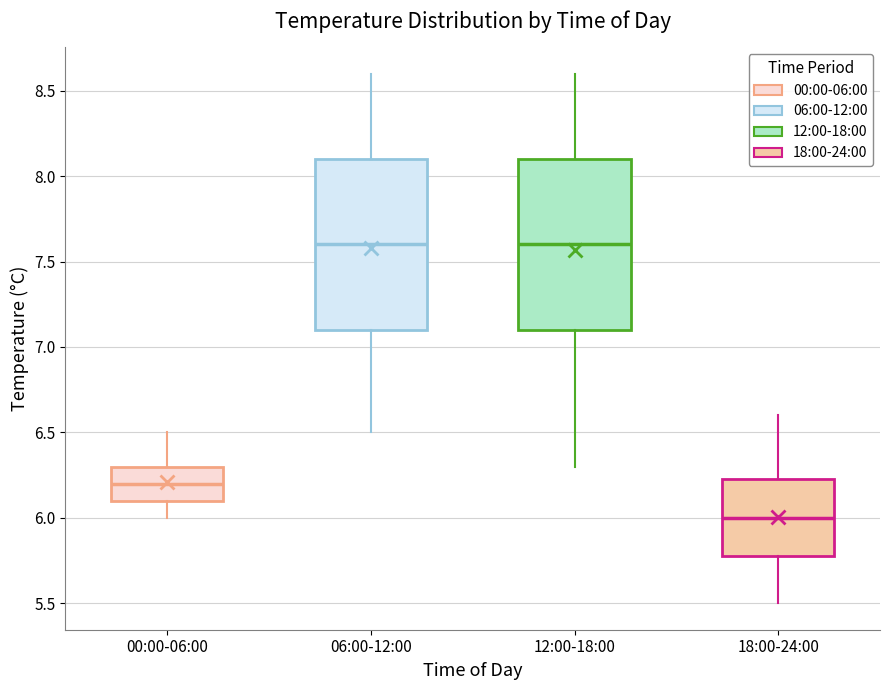

Where is the upper edge of the box for 12:00-18:00 on the y-axis? The values are not printed on the chart, so give them approximately, as read against the axis.

8.10